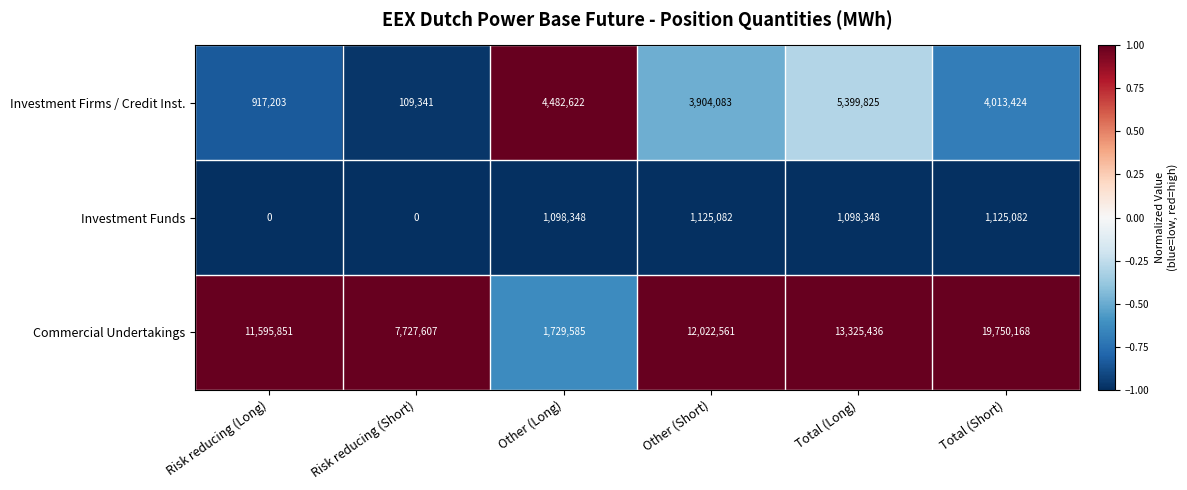

Reading left to right, transcribe all the data shown in this chart.

Investment Firms / Credit Inst.: 917203	109341	4482622	3904083	5399825	4013424
Investment Funds: 0	0	1098348	1125082	1098348	1125082
Commercial Undertakings: 11595851	7727607	1729585	12022561	13325436	19750168